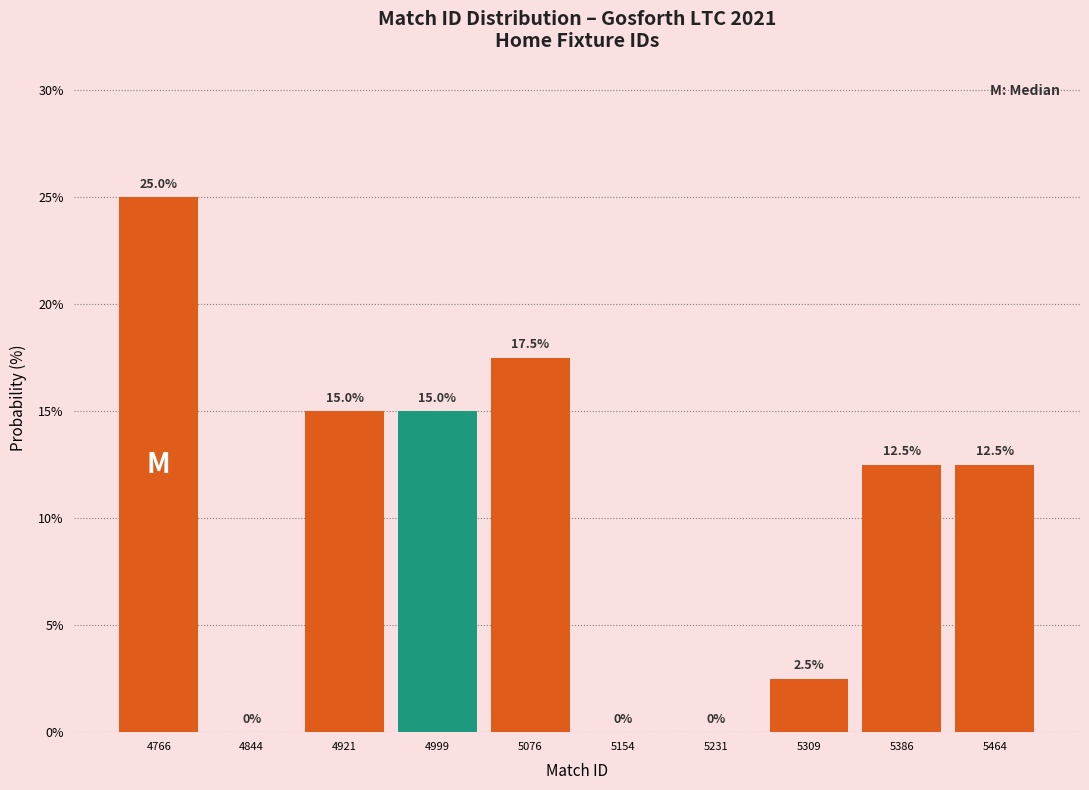

Over which range of the x-axis is the bar tallest?

4730 to 4810